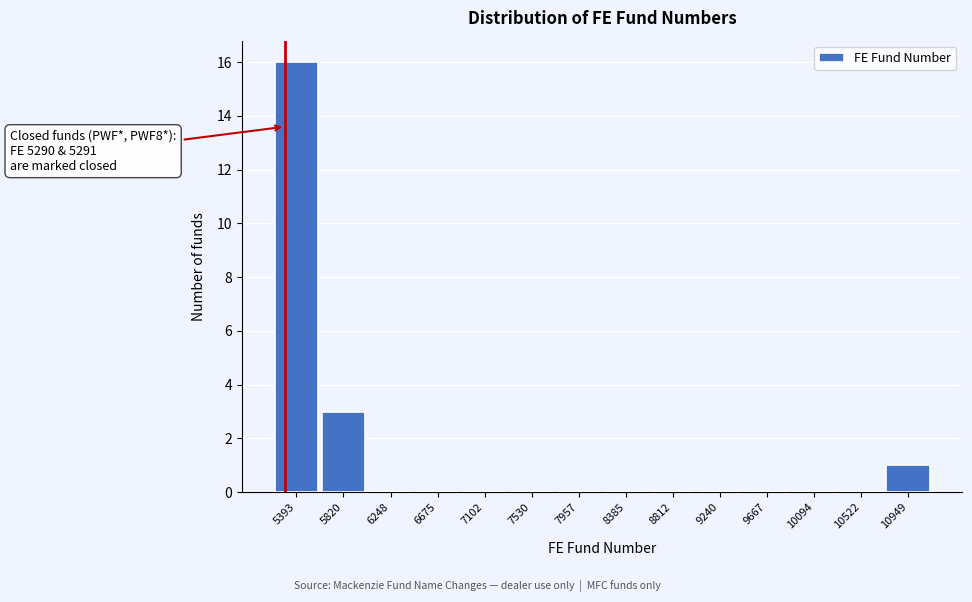

Which range on the x-axis has the tallest bar?

5200 to 5600